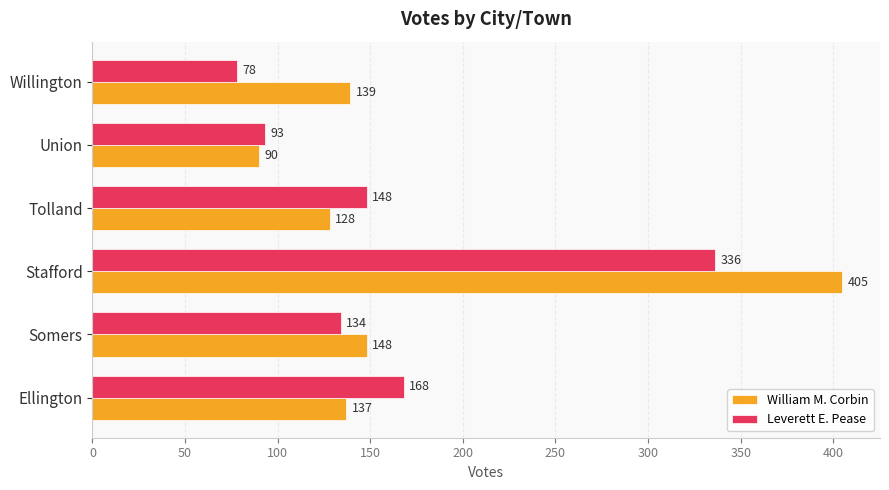

What is the sum of all William M. Corbin values?

1047